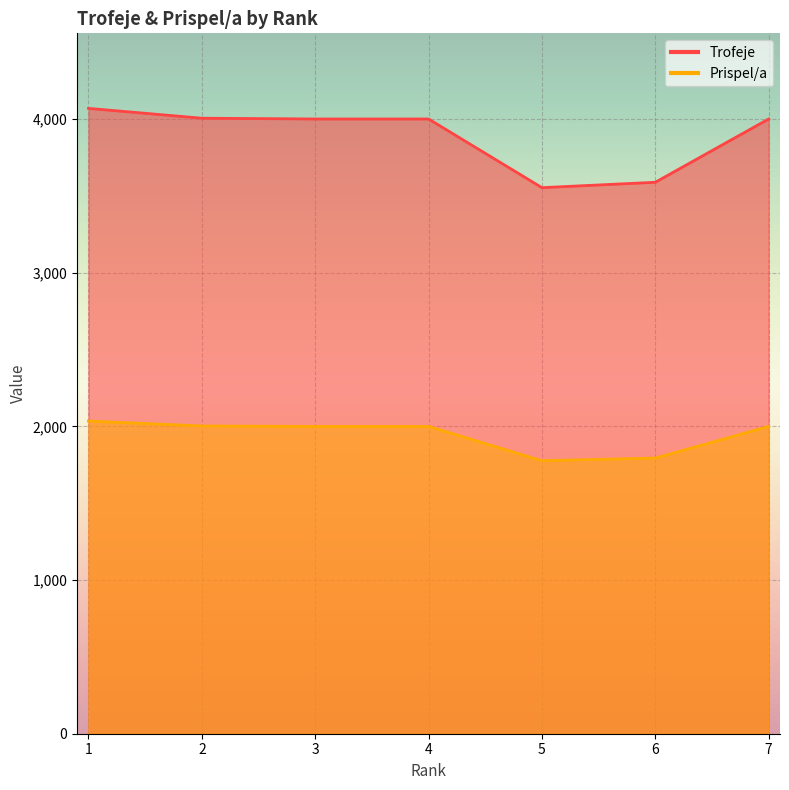

How many lines are shown in the chart?

2